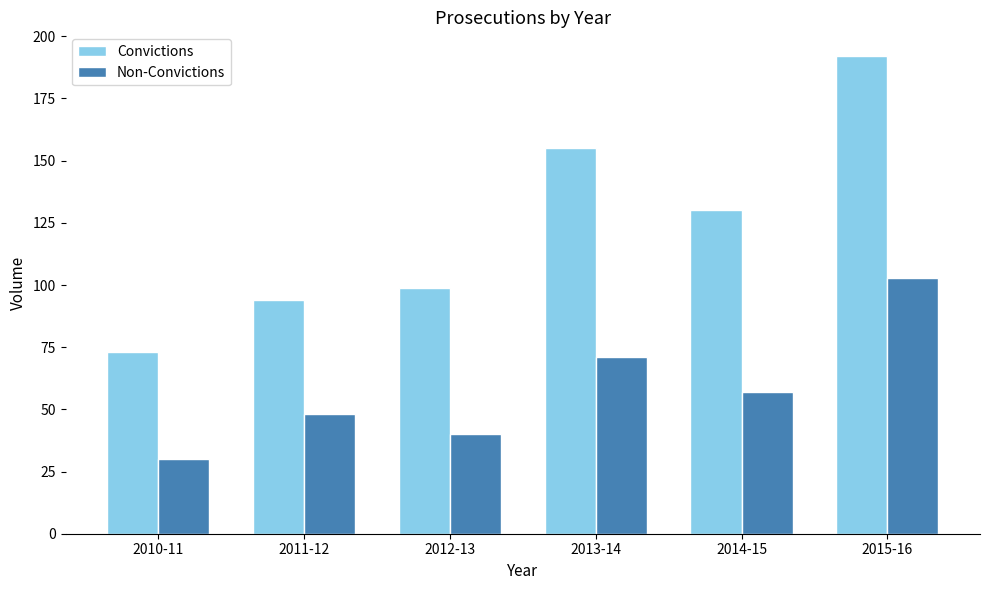

What is the maximum value for Non-Convictions?

103